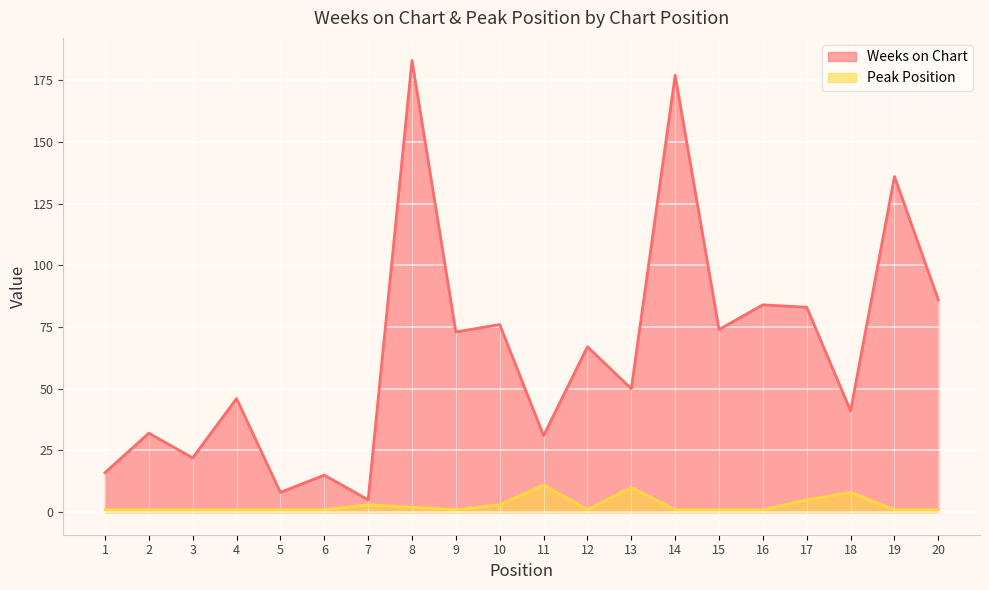

Between 1 and 3, which series saw the biggest shift?

Weeks on Chart